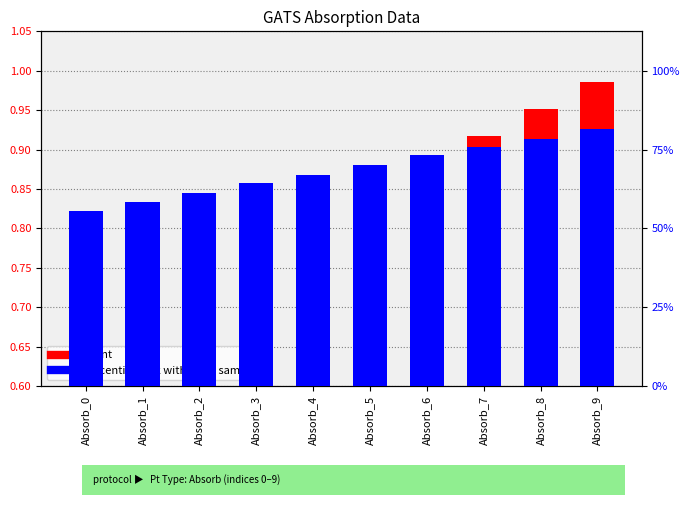

How many bars are there in total?

20